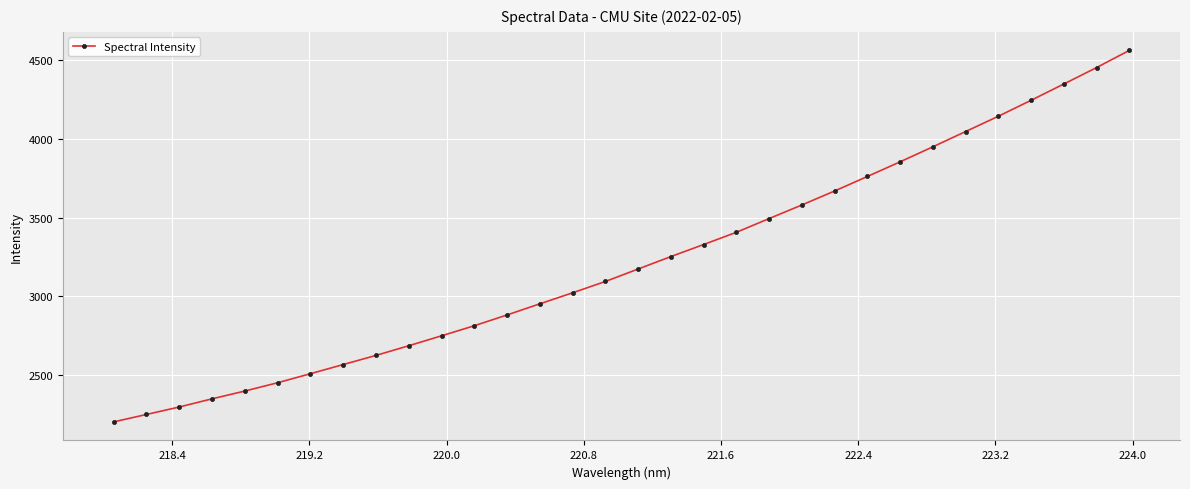

Count the number of data series in this chart.

1